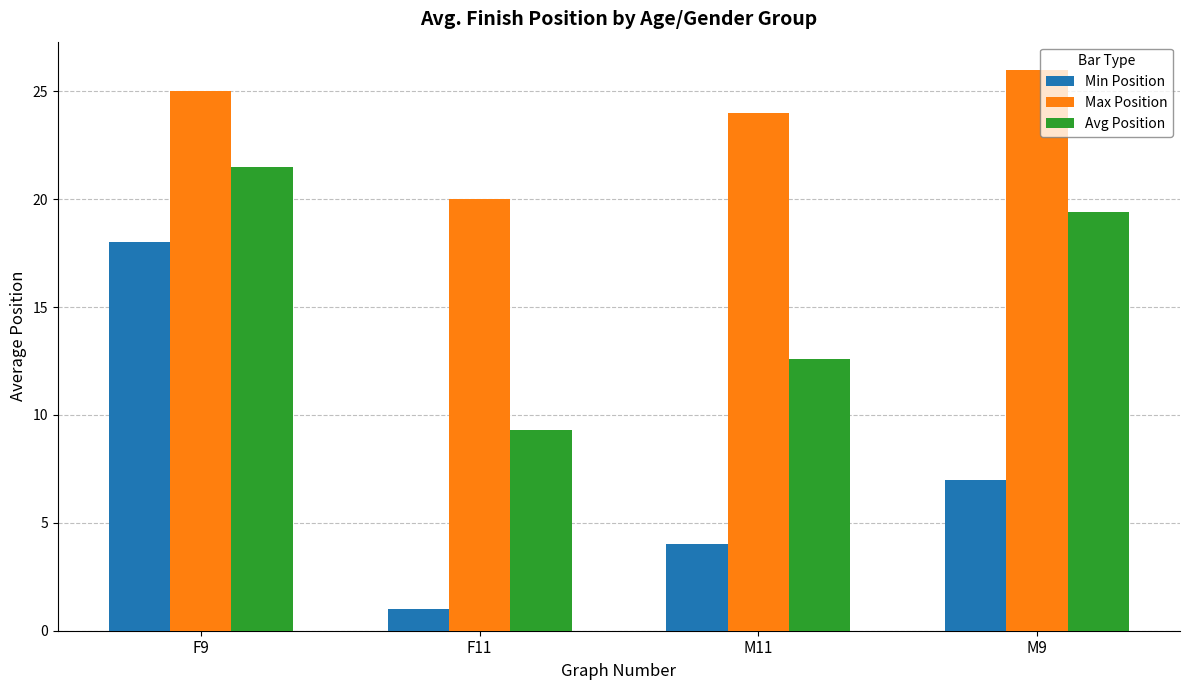

Rank the series by their maximum value, from lowest to highest.

Min Position, Avg Position, Max Position